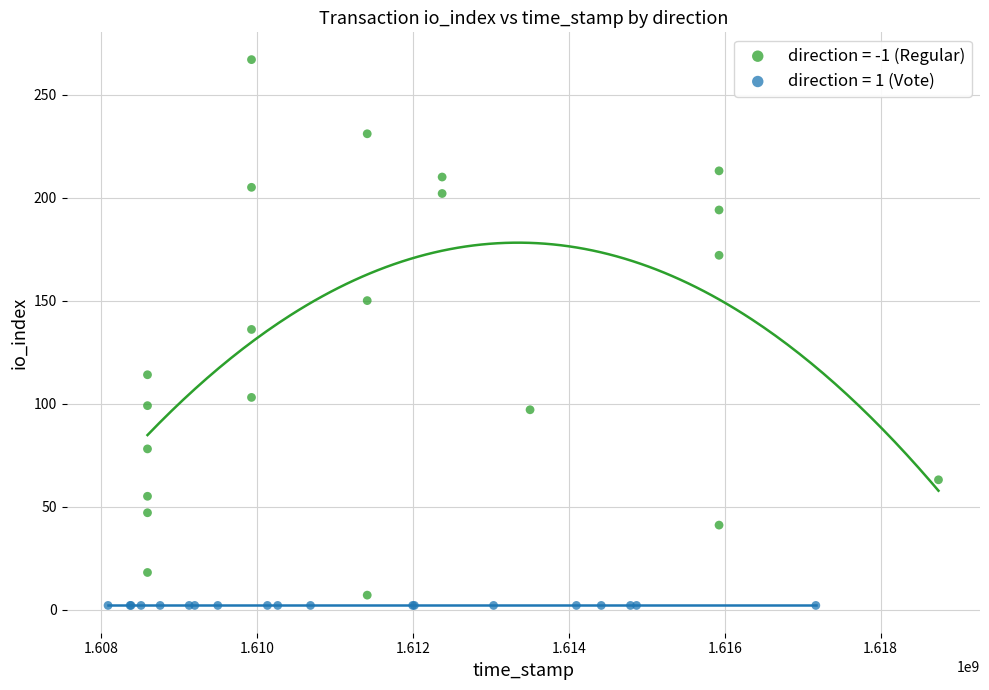

Which series contains the highest Y value?

direction = -1 (Regular)